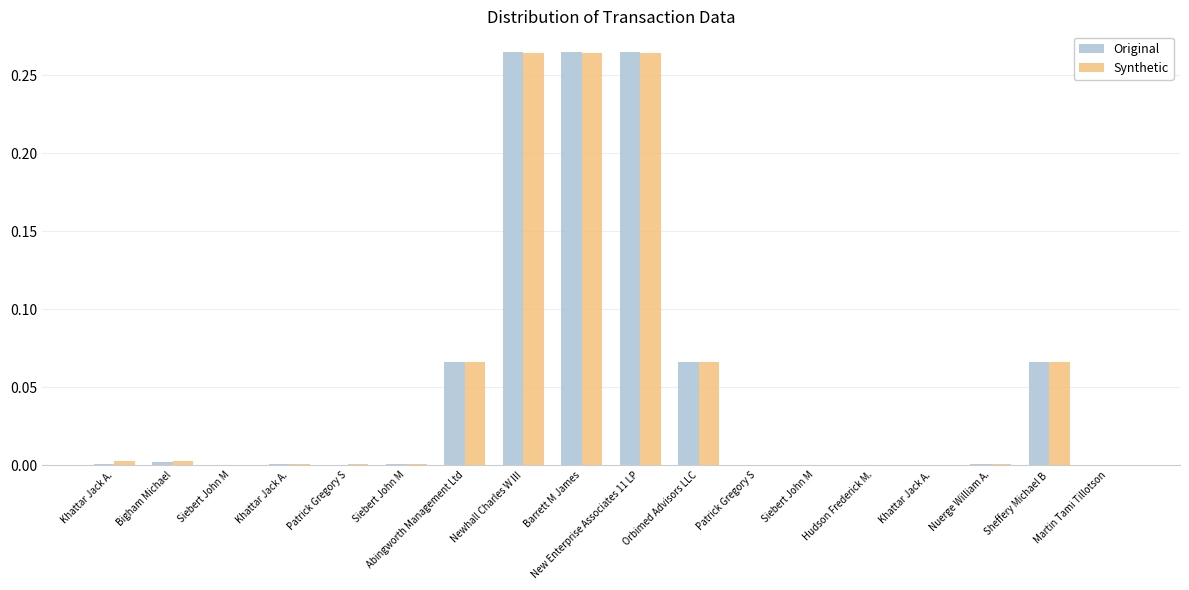

Count the number of categories in the chart.

18